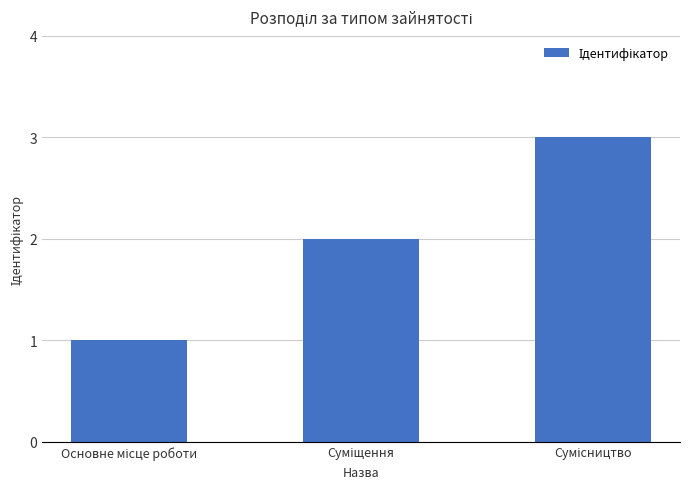

What is the maximum value shown in the chart?

3